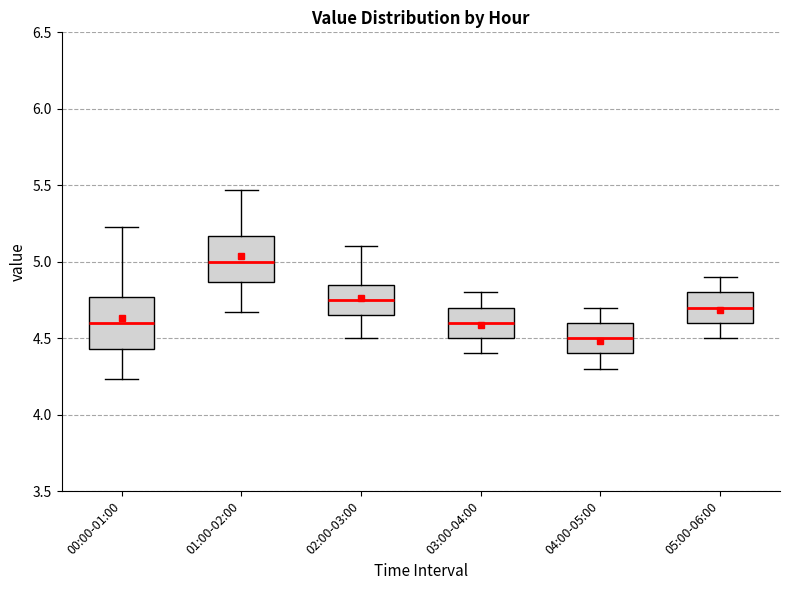

Reading left to right, transcribe this box plot: for each box, give where its median line is, the range the box spans, and where its two whiskers end, as read against the y-axis. The values are not printed on the chart, so give them approximately, as read against the axis.

00:00-01:00: median 4.60, box 4.45 to 4.75, whiskers 4.25 to 5.25
01:00-02:00: median 5.00, box 4.85 to 5.15, whiskers 4.65 to 5.45
02:00-03:00: median 4.75, box 4.65 to 4.85, whiskers 4.50 to 5.10
03:00-04:00: median 4.60, box 4.50 to 4.70, whiskers 4.40 to 4.80
04:00-05:00: median 4.50, box 4.40 to 4.60, whiskers 4.30 to 4.70
05:00-06:00: median 4.70, box 4.60 to 4.80, whiskers 4.50 to 4.90